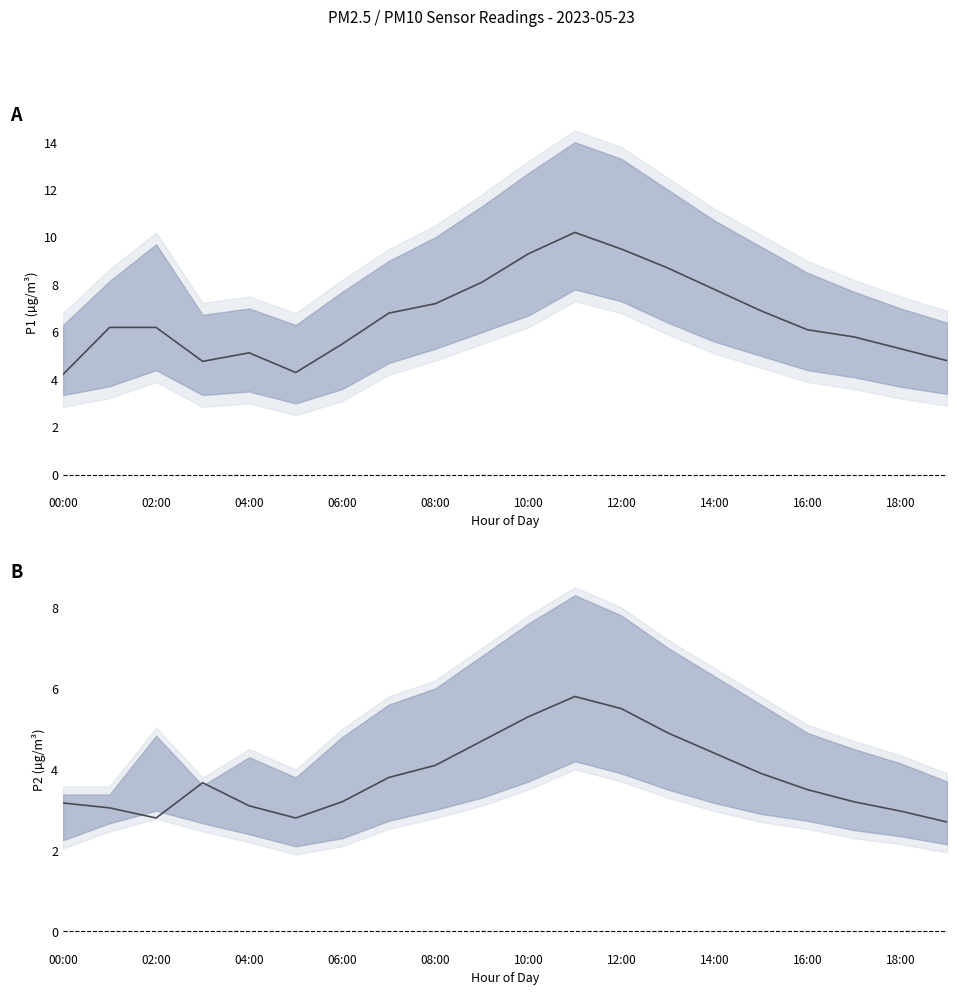

What is the value of the P2 point at the 3rd from the left?

2.8